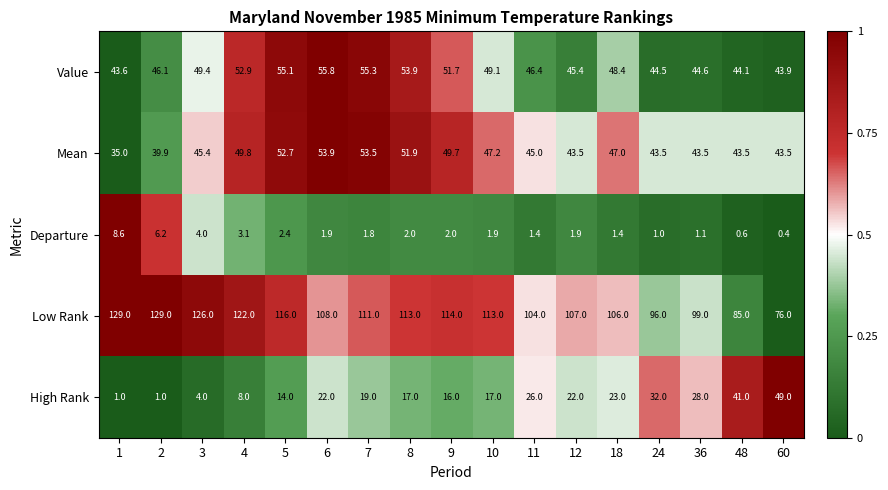

What value does the Departure series have at 2?

6.2